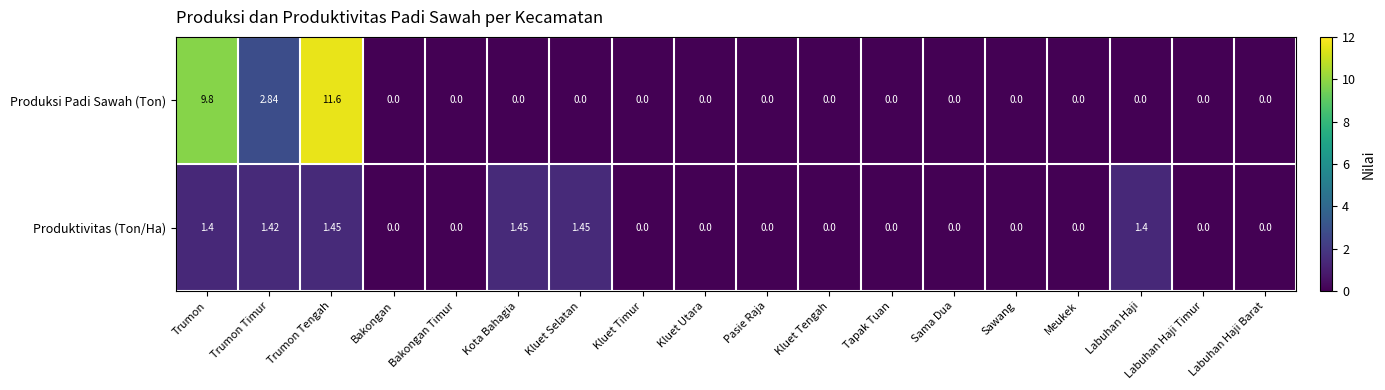

Rank the series by their average value, from lowest to highest.

Produktivitas (Ton/Ha), Produksi Padi Sawah (Ton)